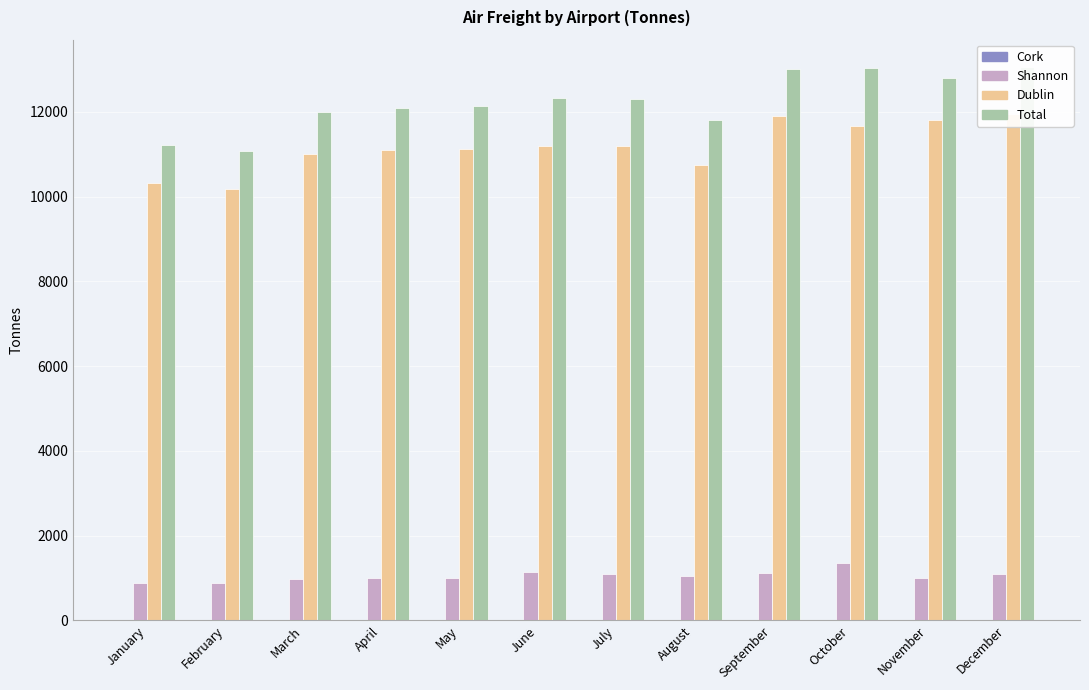

How many categories are shown in the chart?

12